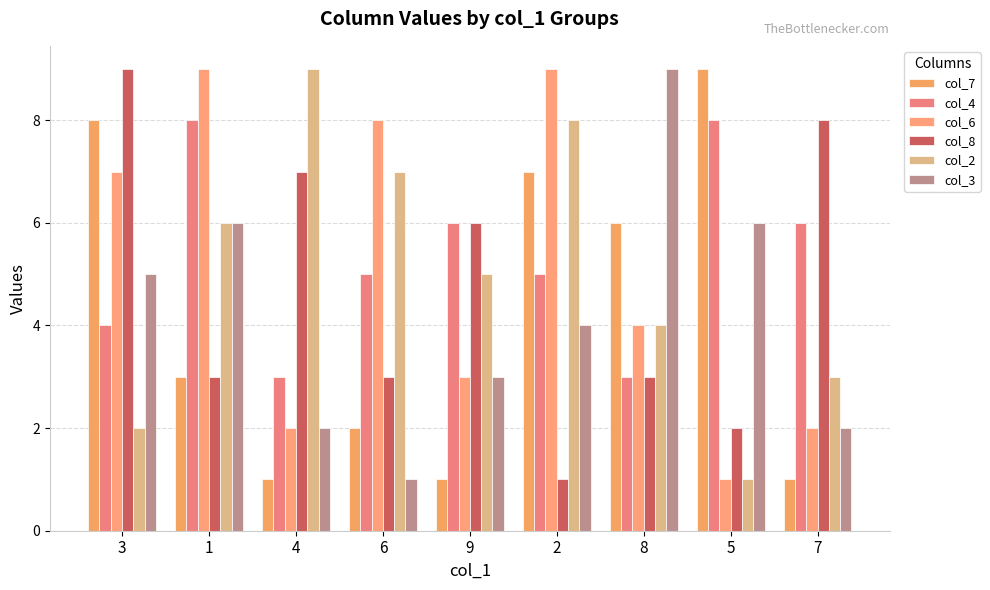

How many groups of bars are there?

9